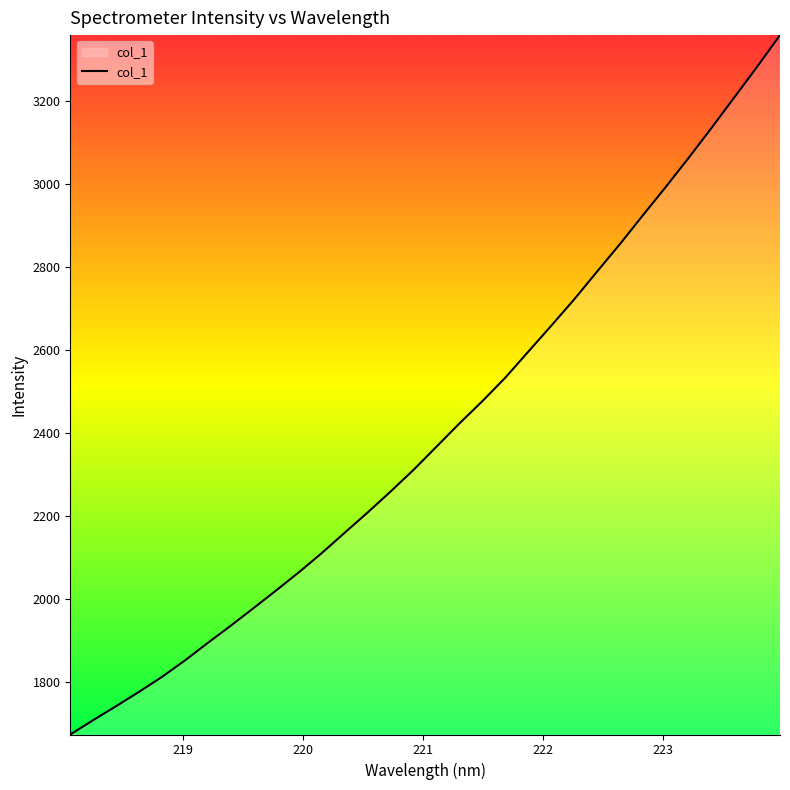

What is the greatest value displayed?

3360.0